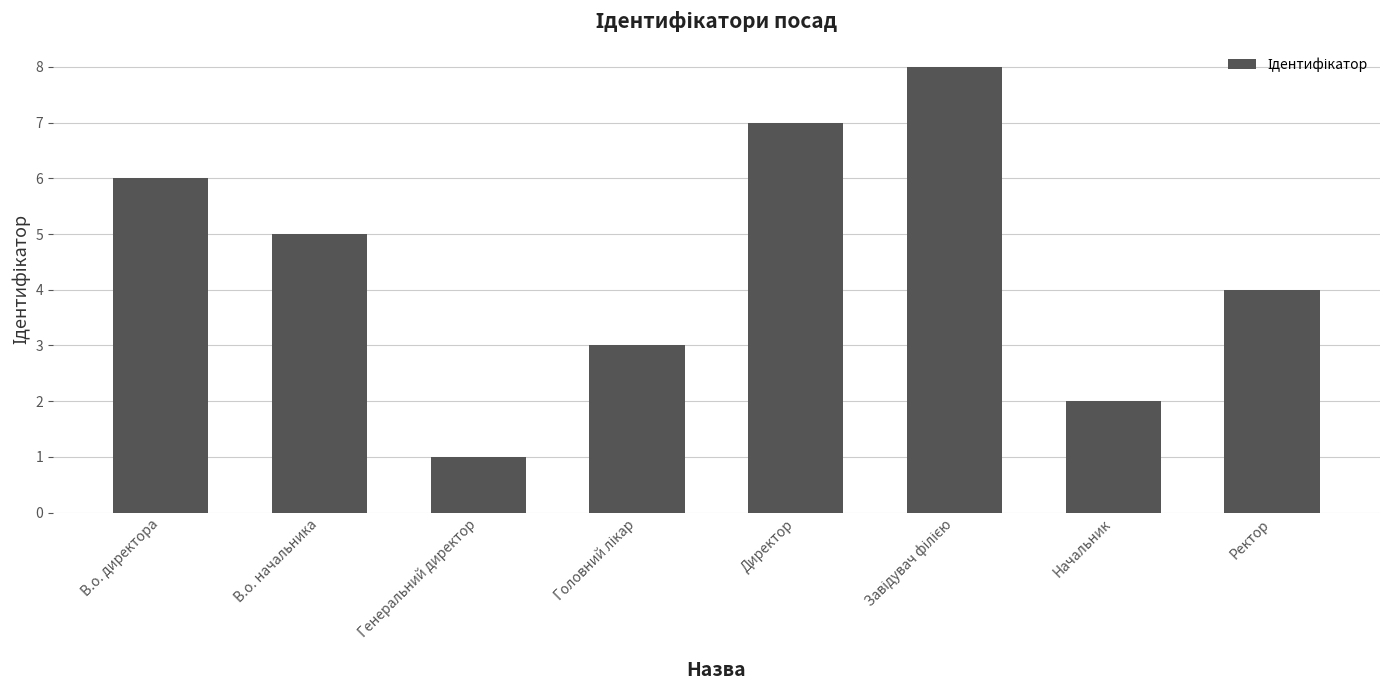

Read the value at В.о. начальника.

5